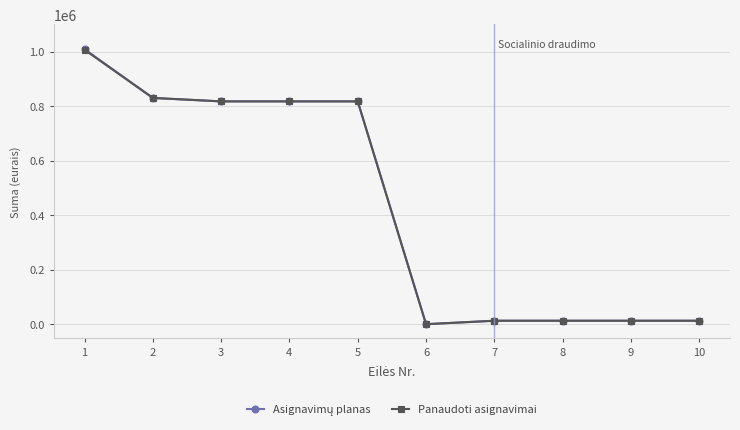

How many distinct data groups are displayed?

2